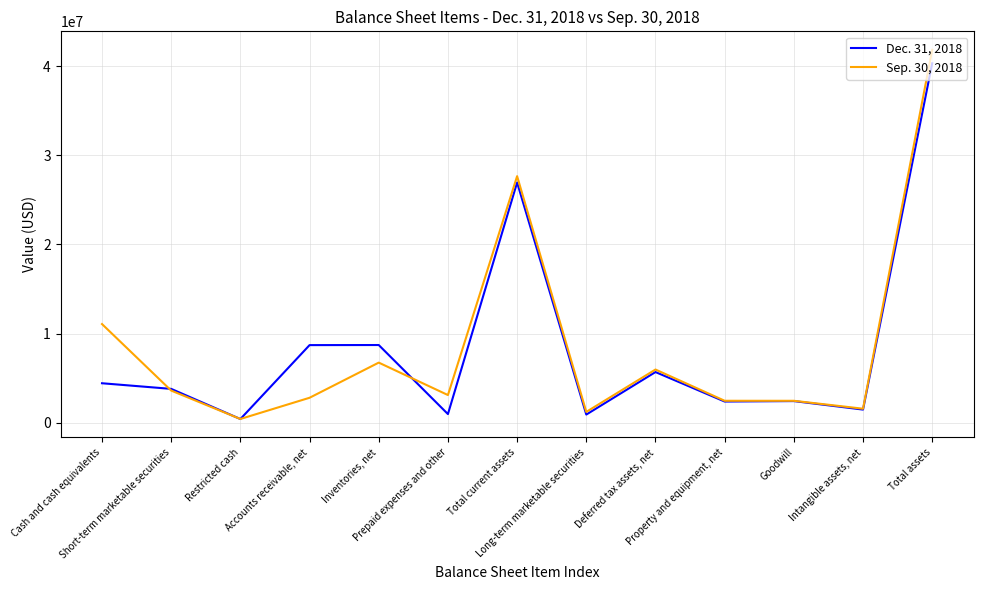

The Sep. 30, 2018 series shows 2445990 at Goodwill. True or false?

True